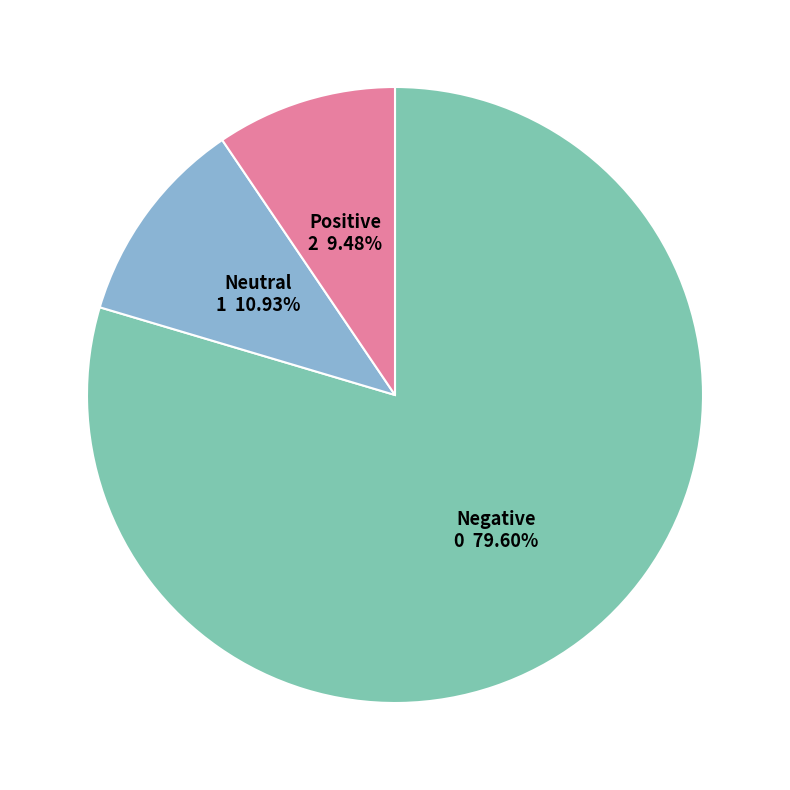

Is there a majority slice in this chart?

Yes